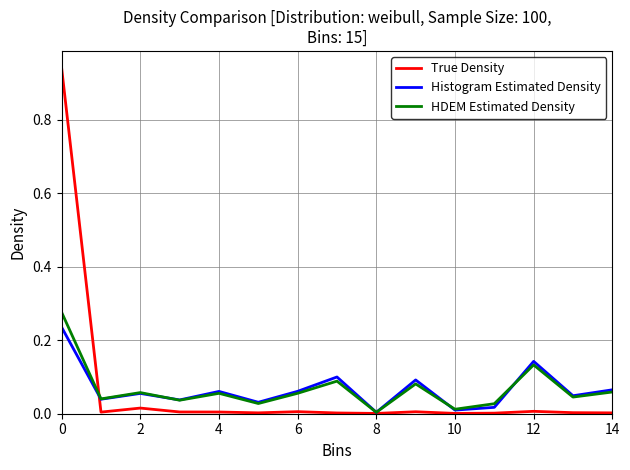

Which series has the largest range (max minus min)?

True Density